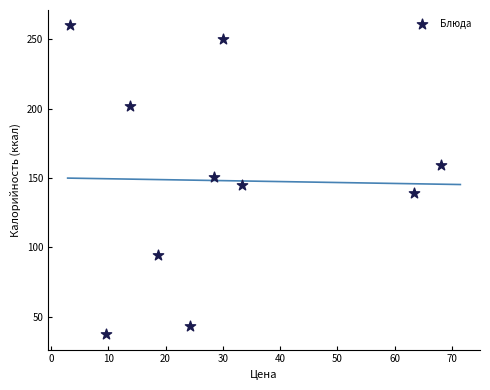

What is the average Y value?

148.2